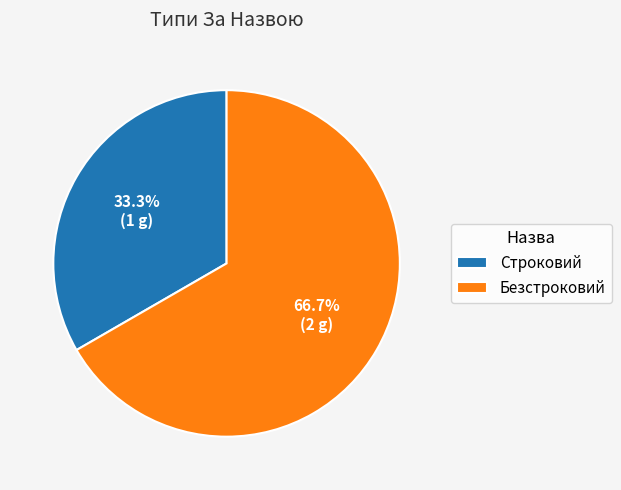

Rank the categories by value from lowest to highest.

Строковий, Безстроковий